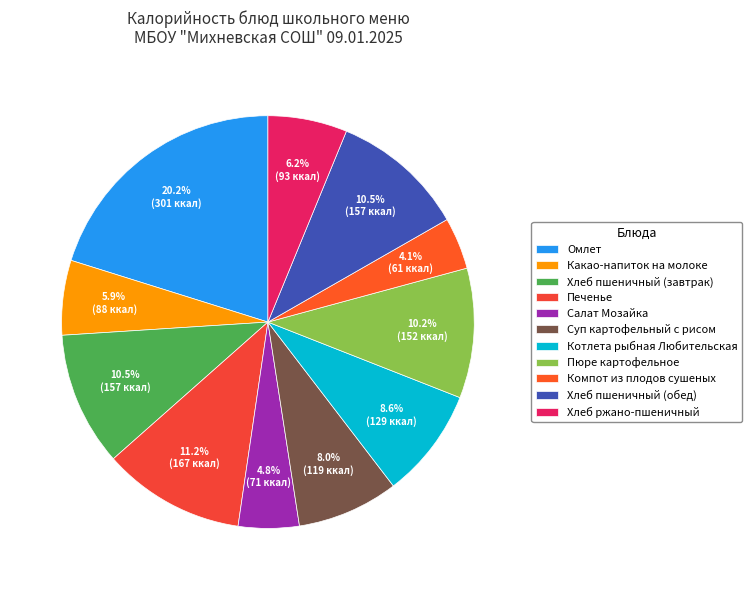

To the nearest percent, what is the average slice percentage?

9%